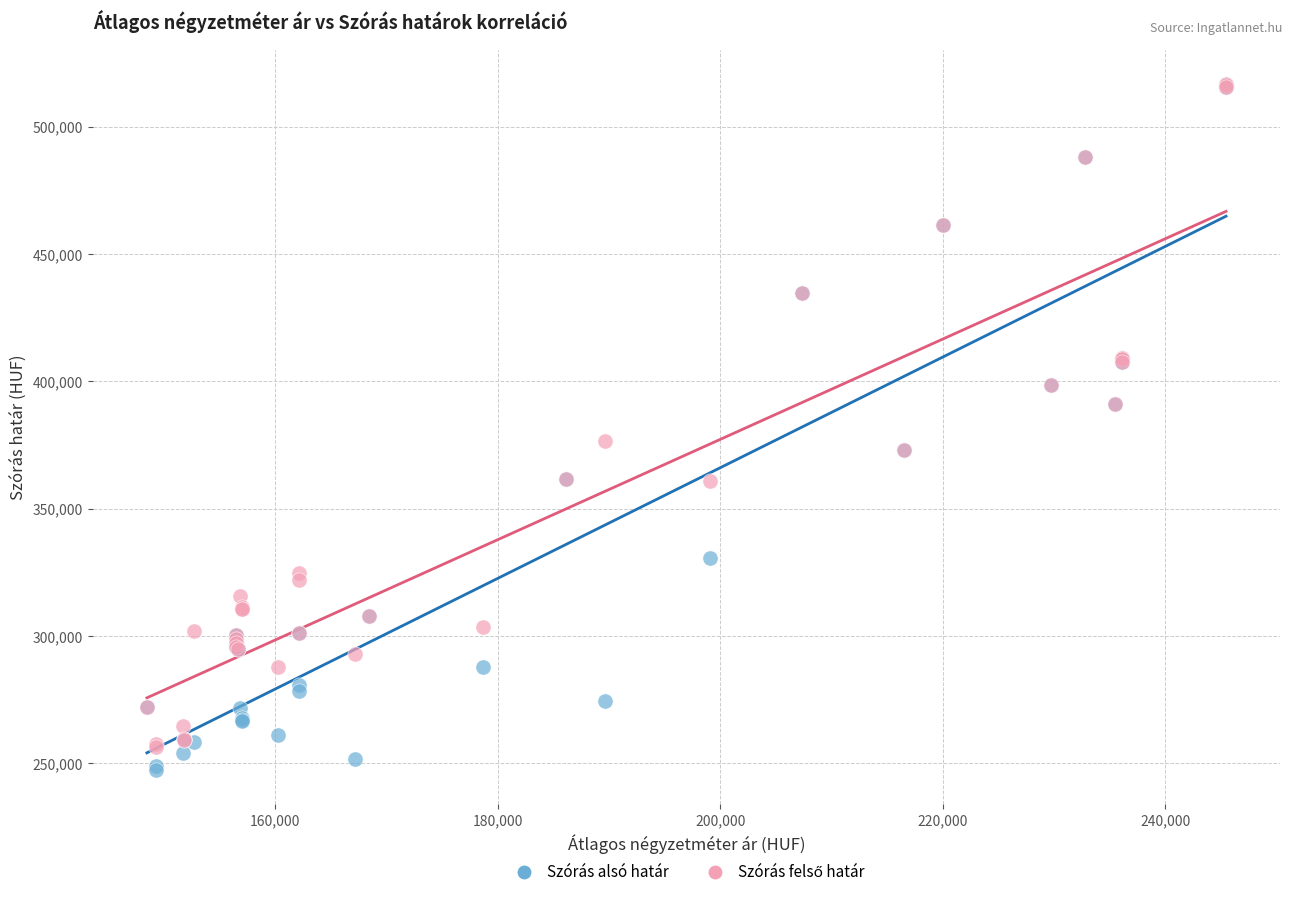

Which series reaches the minimum Y coordinate?

Szórás alsó határ